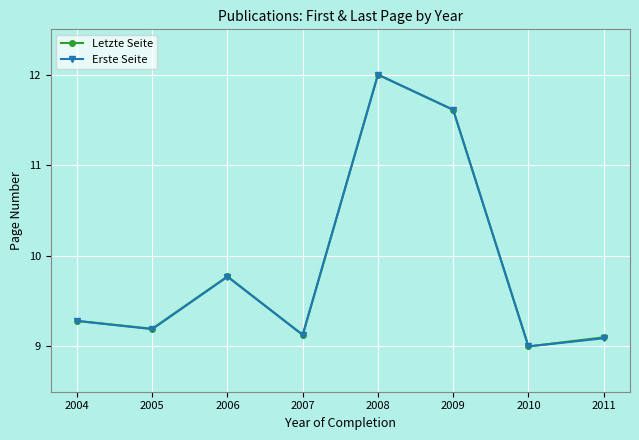

Reading right to left, extract all data points from this chart.

Letzte Seite: 9.1	9.0	11.6	12.0	9.1	9.8	9.2	9.3
Erste Seite: 9.1	9.0	11.6	12.0	9.1	9.8	9.2	9.3